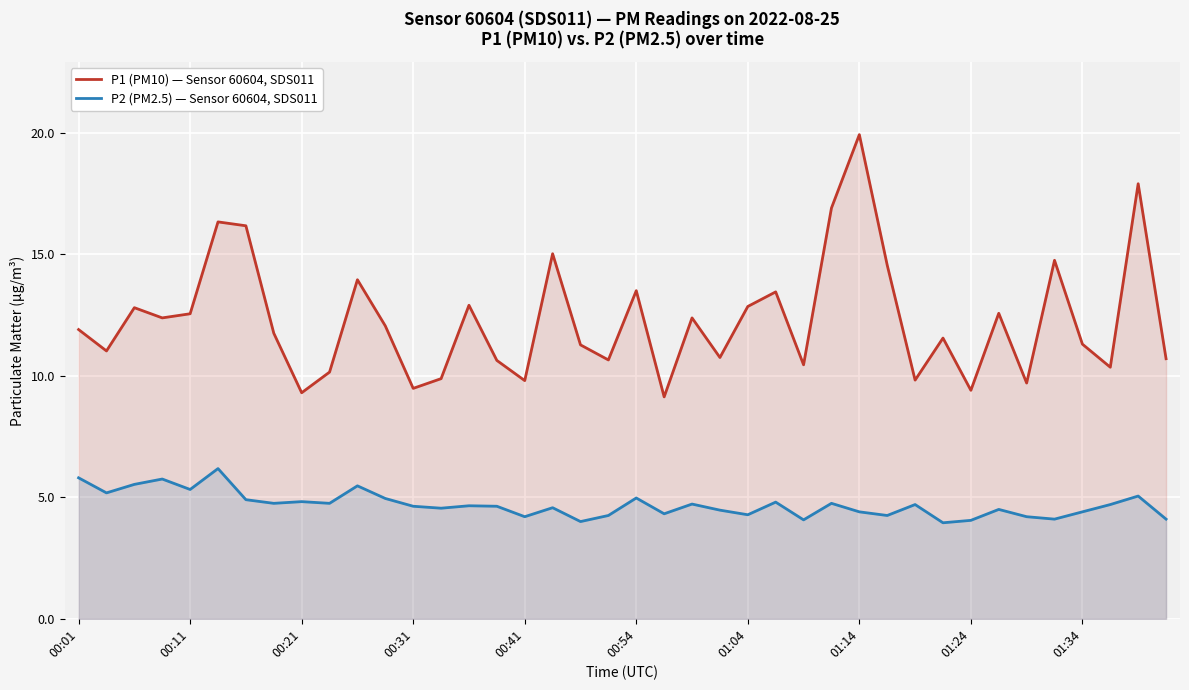

How many data points in P2 (PM2.5) — Sensor 60604, SDS011 are above 4?

38